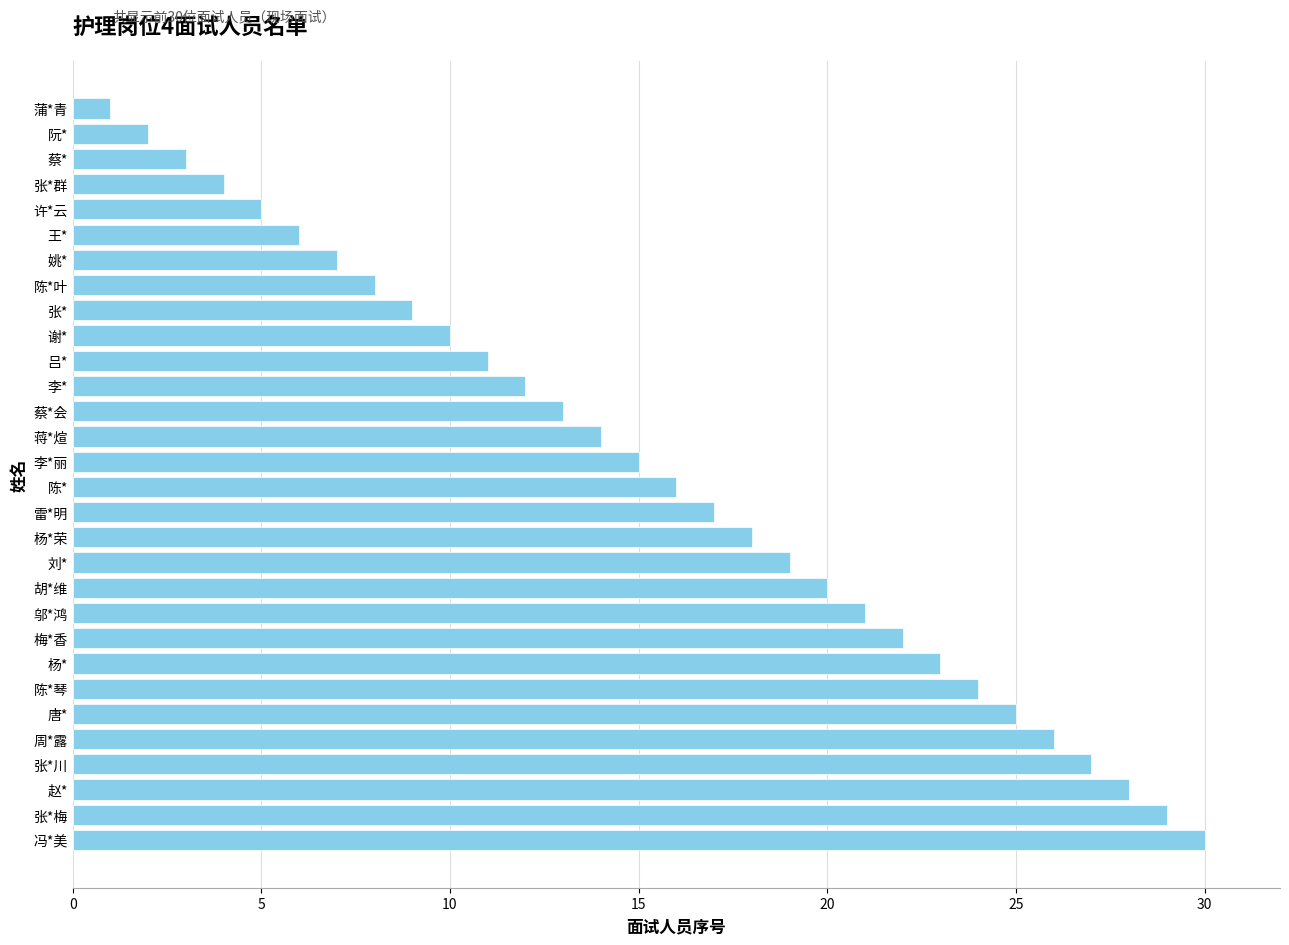

At which label is the value closest to 15?

李*丽